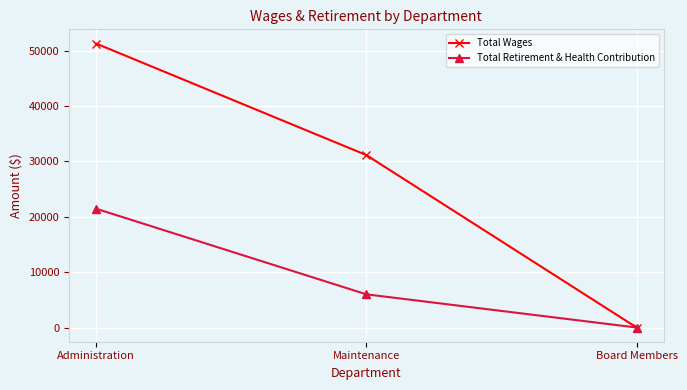

What is the total value across all series at Administration?

72704